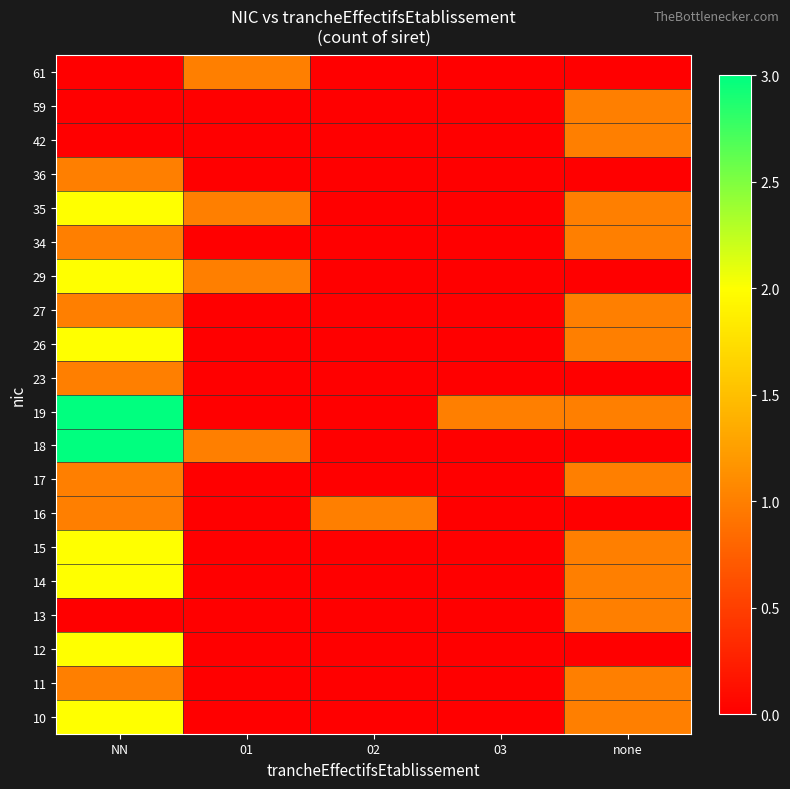

Count the number of categories in the chart.

5